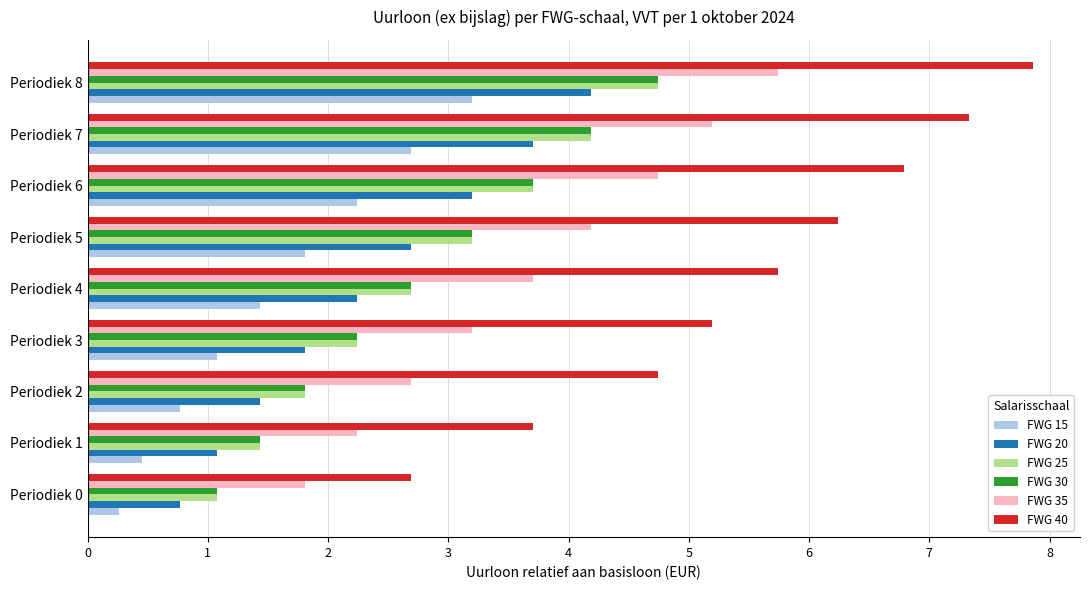

What is the sum of all FWG 40 values?

50.3